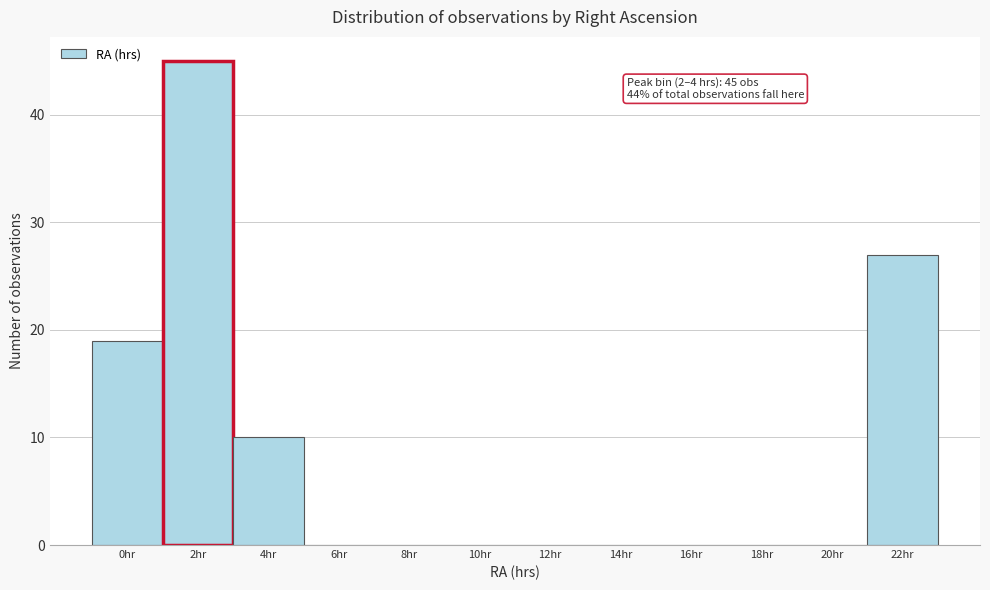

Reading right to left, list all the values displayed in this chart.

22hr=27	20hr=0	18hr=0	16hr=0	14hr=0	12hr=0	10hr=0	8hr=0	6hr=0	4hr=10	2hr=45	0hr=19